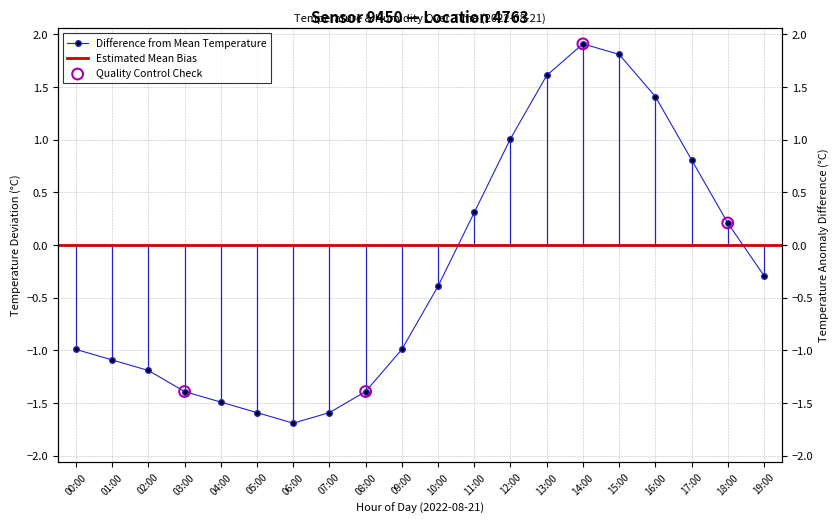

Between 04:00 and 09:00, which is larger?

09:00